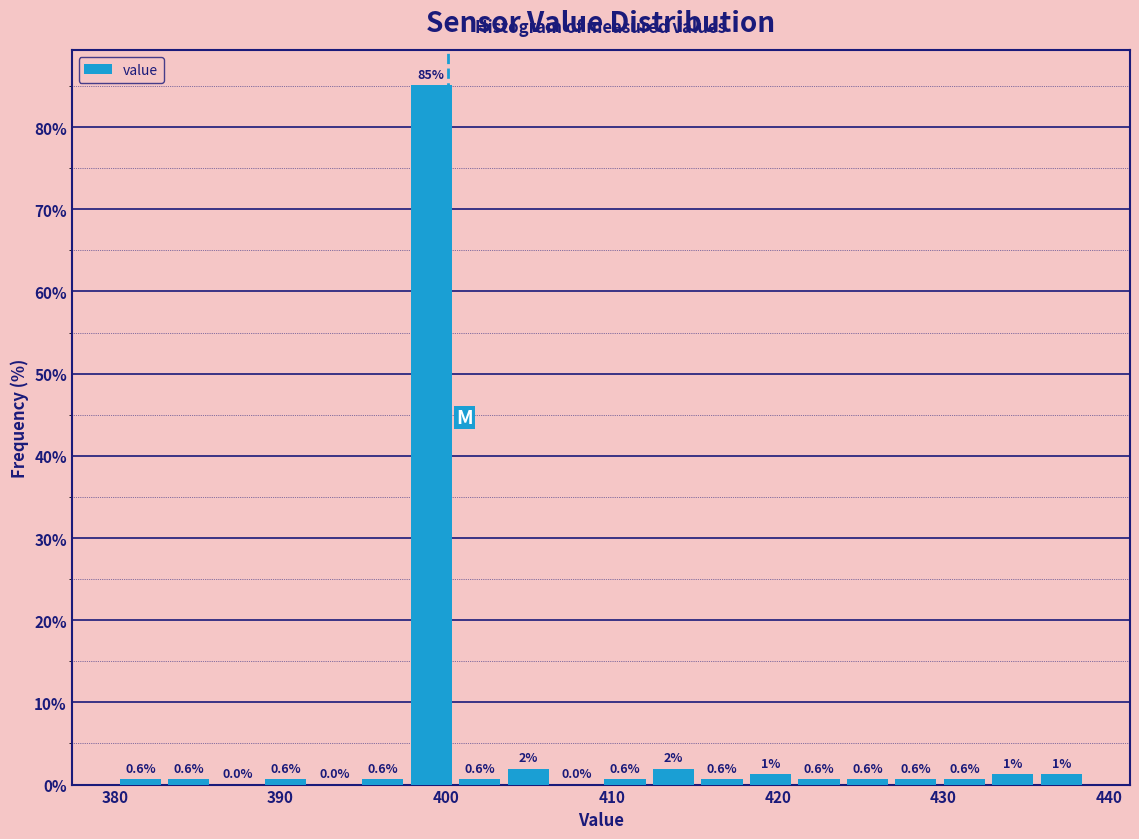

Read against the x-axis, roughly where is the centre of the tallest bar?

399